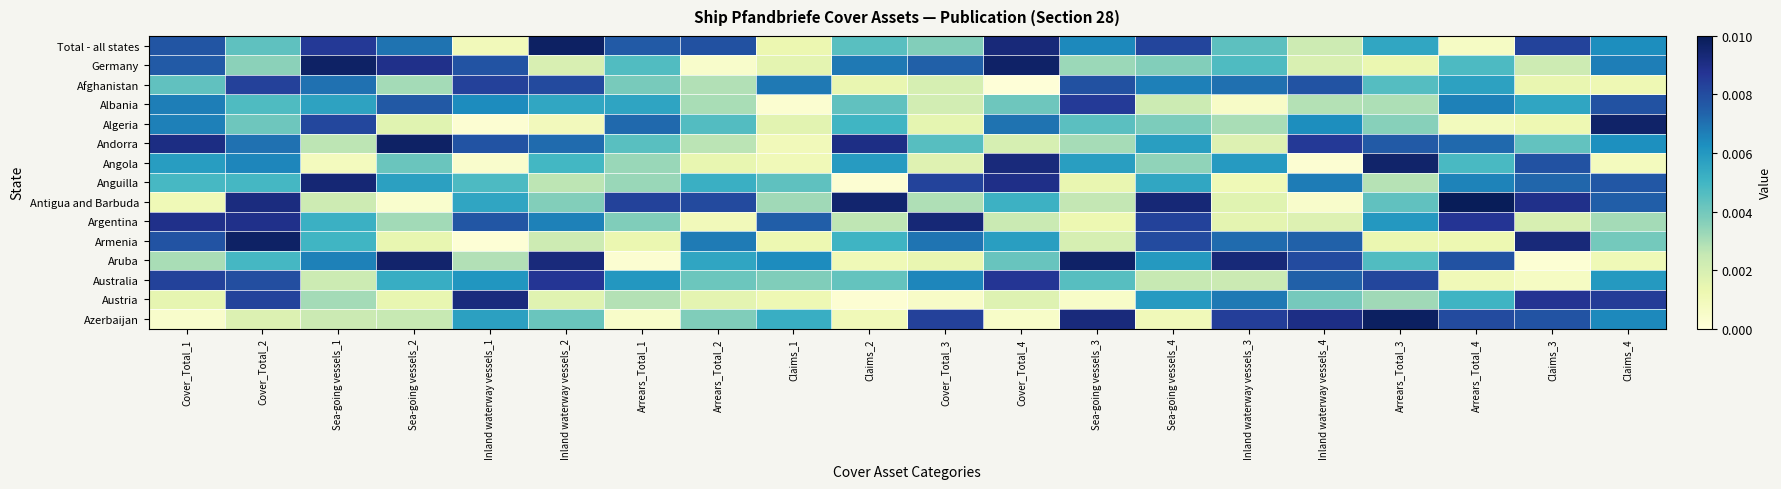

At which category is the sum across all series the highest?

Cover_Total_2